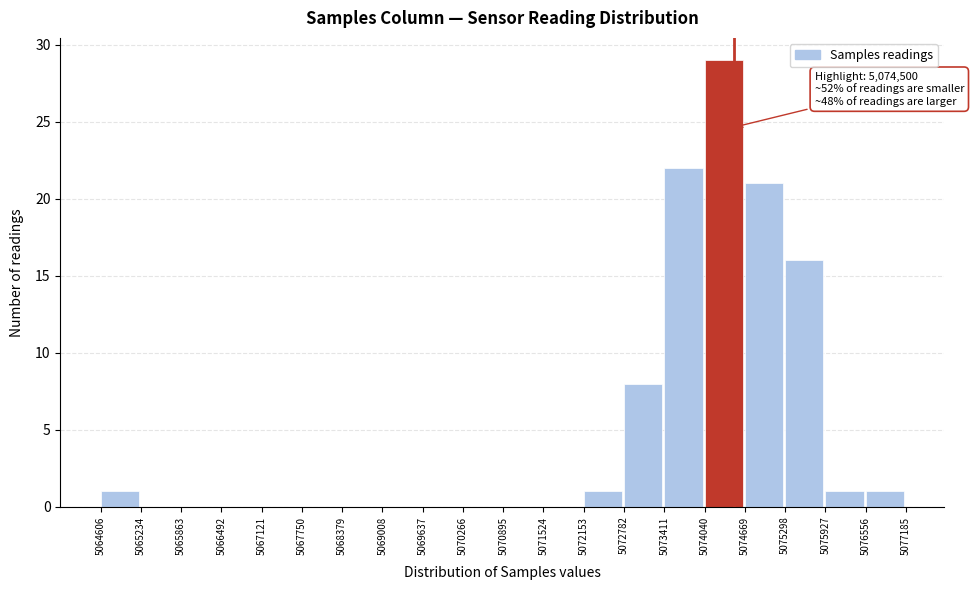

Which range on the x-axis has the tallest bar?

5074040 to 5074669